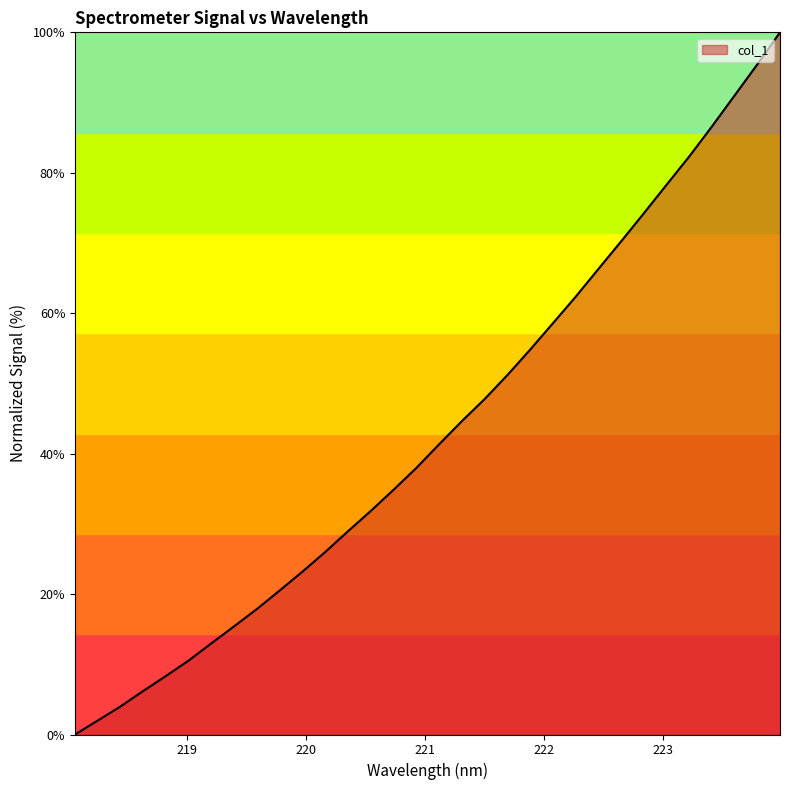

How many values are above zero?

31